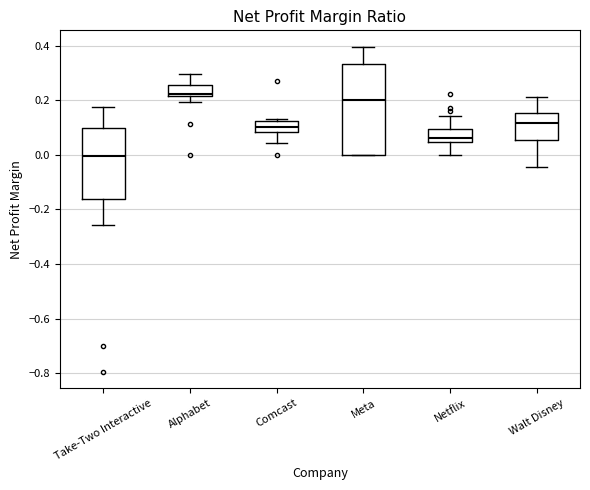

Reading left to right, transcribe this box plot: for each box, give where its median line is, the range the box spans, and where its two whiskers end, as read against the y-axis. The values are not printed on the chart, so give them approximately, as read against the axis.

Take-Two Interactive: median 0.00, box -0.16 to 0.10, whiskers -0.26 to 0.18
Alphabet: median 0.22 (just above the box's lower edge), box 0.22 to 0.26, whiskers 0.20 to 0.30
Comcast: median 0.10, box 0.08 to 0.12, whiskers 0.04 to 0.14
Meta: median 0.20, box 0.00 to 0.34, whiskers 0.00 to 0.40
Netflix: median 0.06, box 0.04 to 0.10, whiskers 0.00 to 0.14
Walt Disney: median 0.12, box 0.06 to 0.16, whiskers -0.04 to 0.22